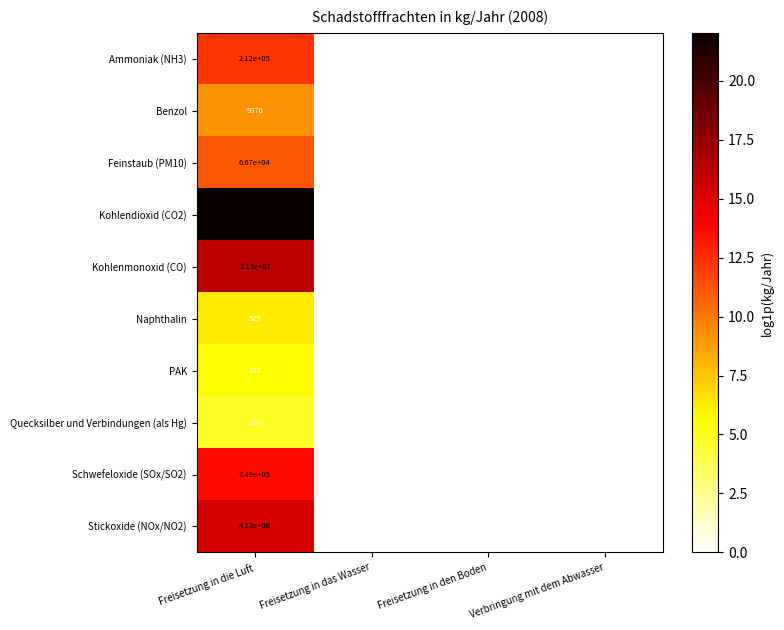

Which series has the largest range (max minus min)?

Kohlendioxid (CO2)